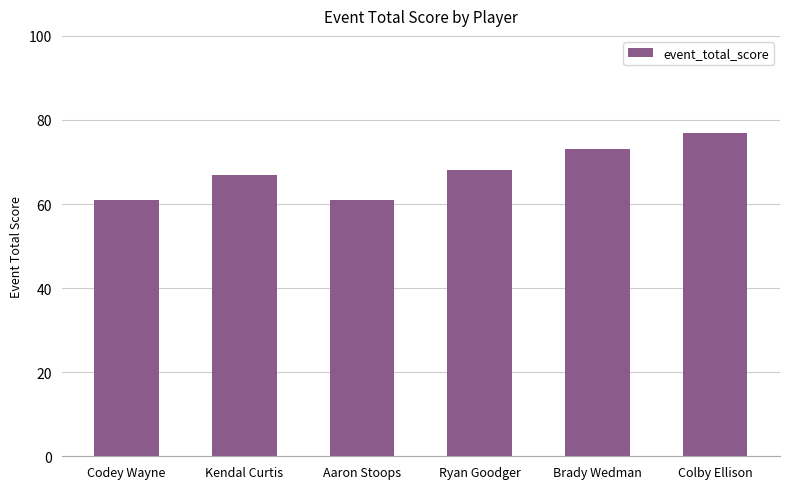

Reading left to right, transcribe all the data shown in this chart.

61	67	61	68	73	77